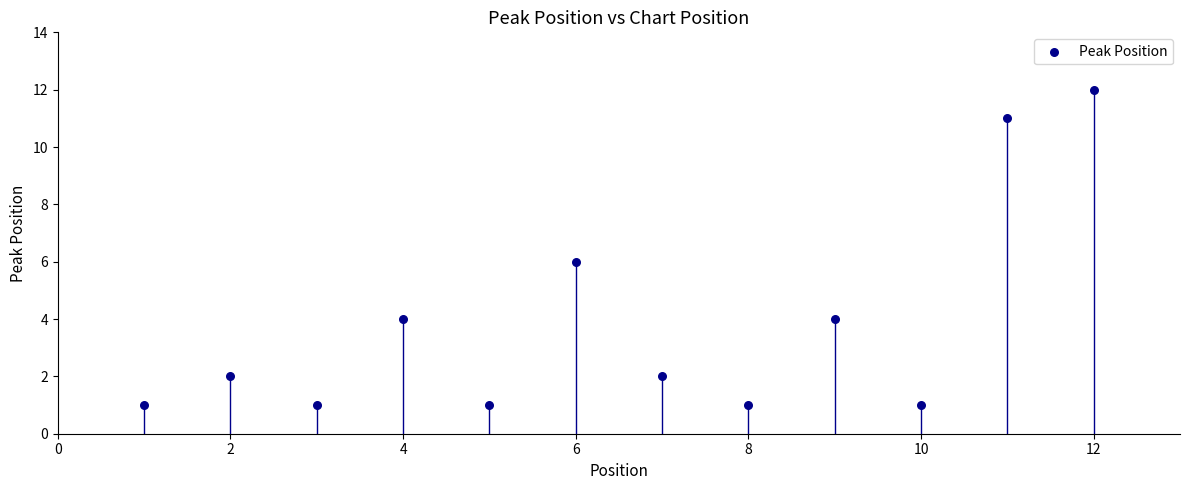

What is the range of Y values (max minus min)?

11